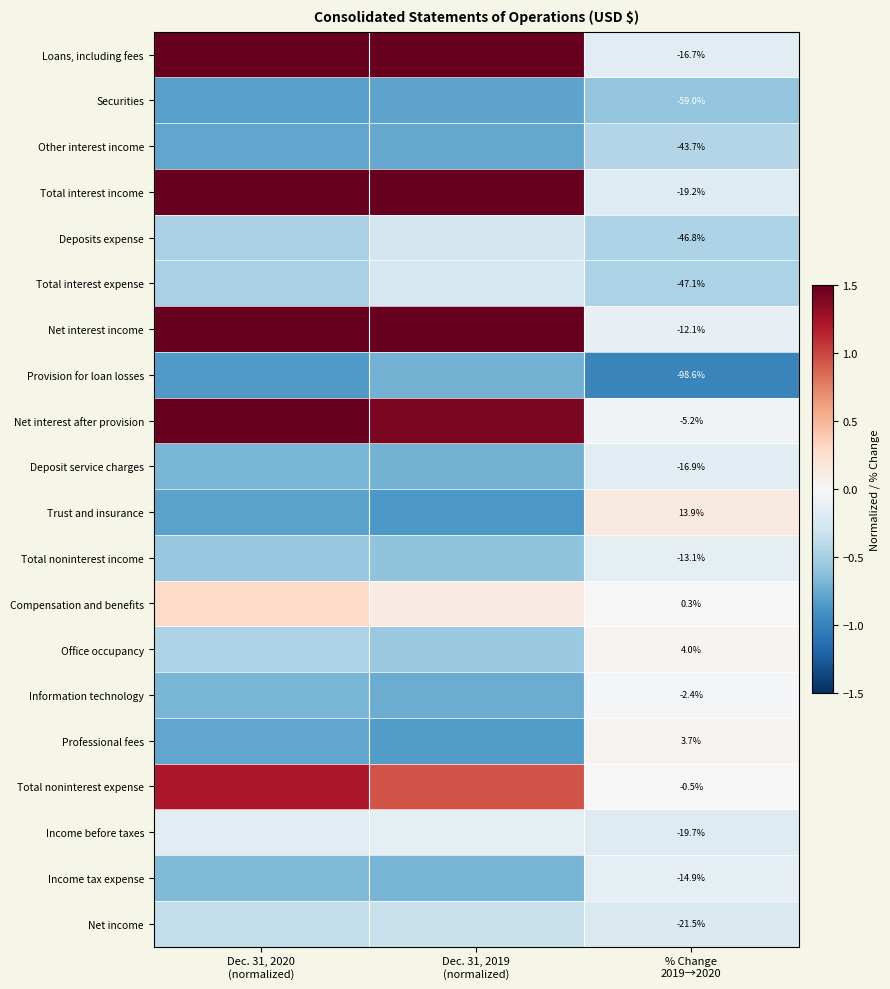

At how many categories does at least one series exceed 1?

2